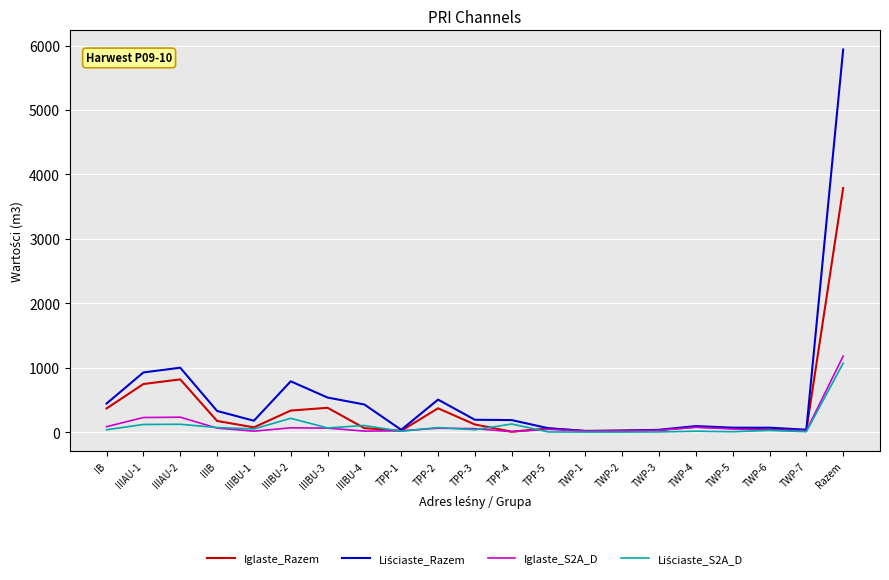

What is the maximum value shown in the chart?

5939